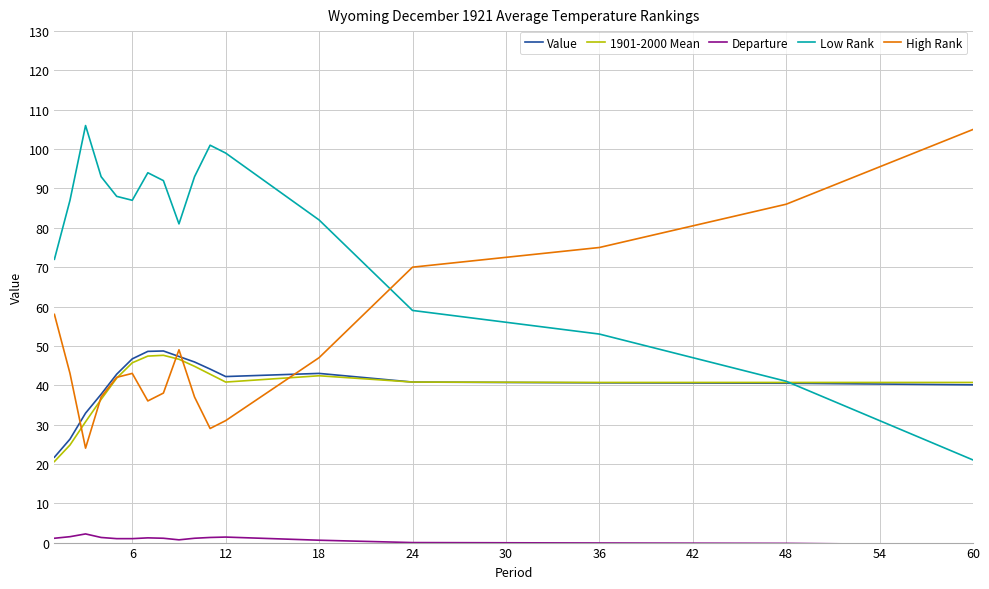

True or false: Value and Departure intersect in this chart.

False